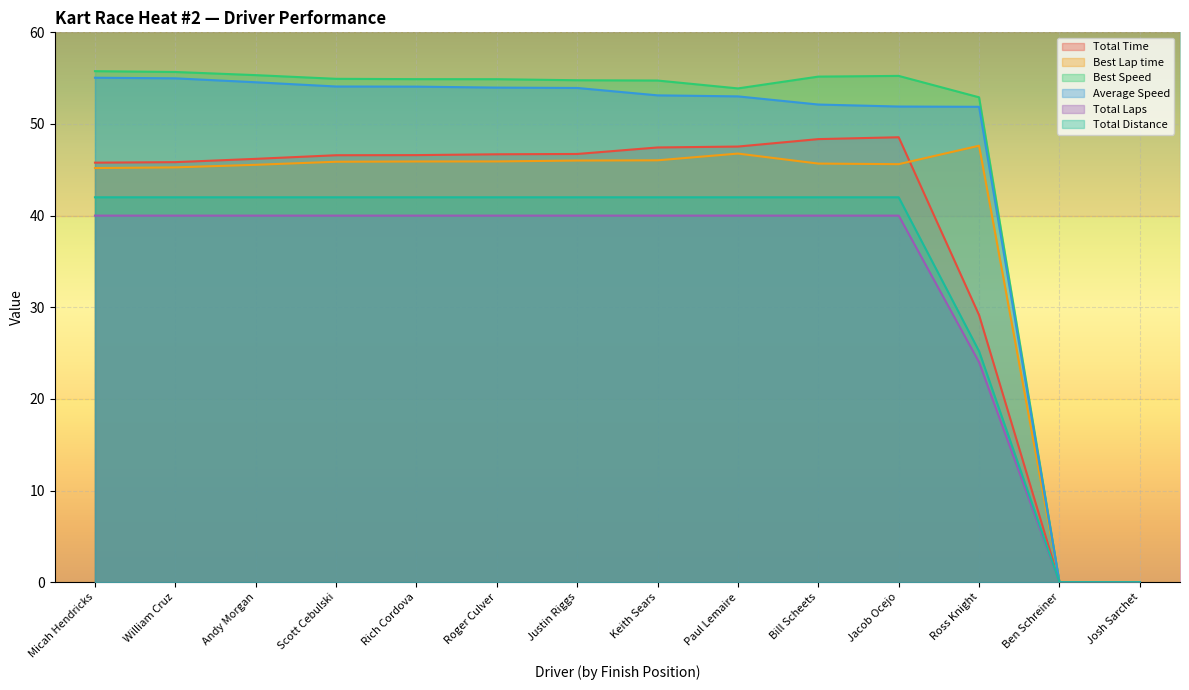

What is the difference between the Average Speed values at Andy Morgan and William Cruz?

0.4